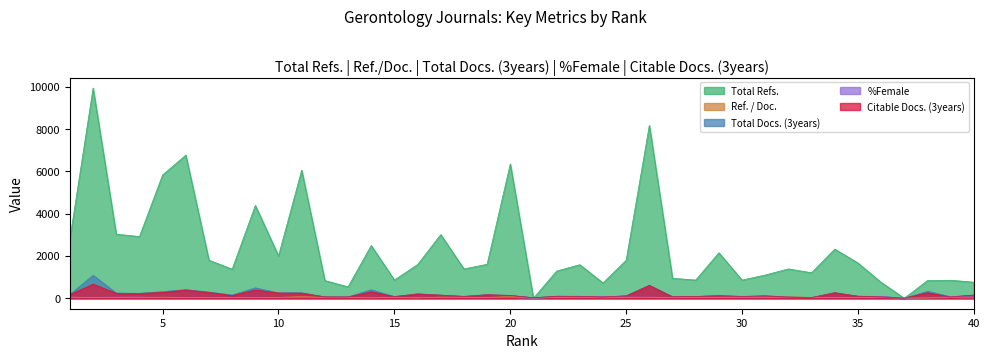

List the labels in order of Total Refs. value, largest first.

2, 26, 6, 20, 11, 5, 9, 3, 17, 4, 1, 14, 34, 29, 10, 7, 25, 35, 19, 16, 23, 18, 32, 8, 22, 33, 31, 27, 15, 28, 30, 39, 12, 38, 40, 36, 24, 13, 21, 37